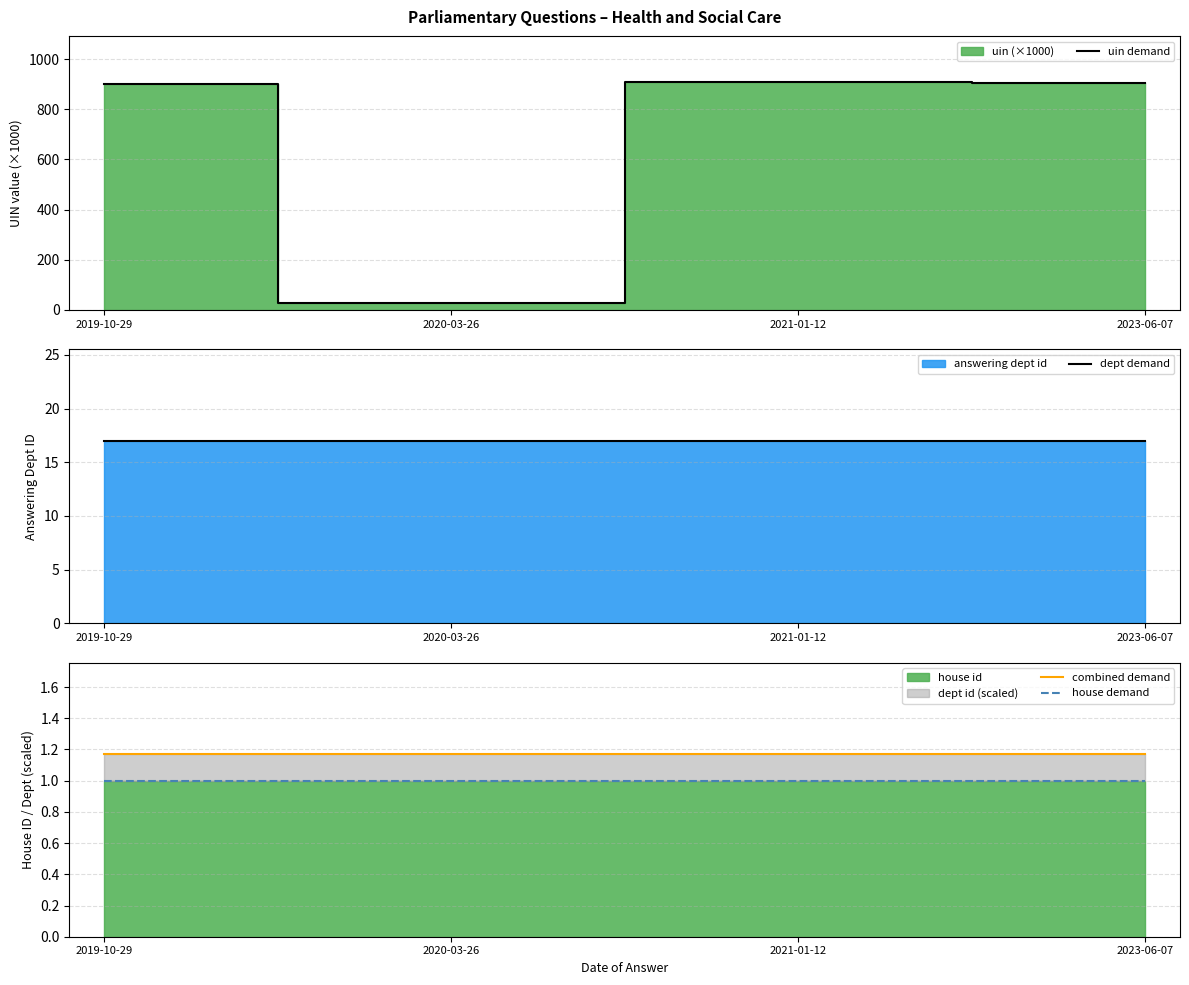

At which category is the sum across all series the highest?

2021-01-12